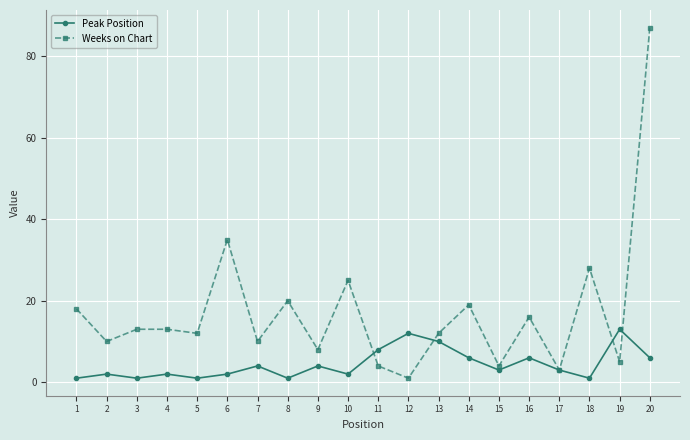

Reading left to right, what are all the values shown in this chart?

Peak Position: 1	2	1	2	1	2	4	1	4	2	8	12	10	6	3	6	3	1	13	6
Weeks on Chart: 18	10	13	13	12	35	10	20	8	25	4	1	12	19	4	16	3	28	5	87